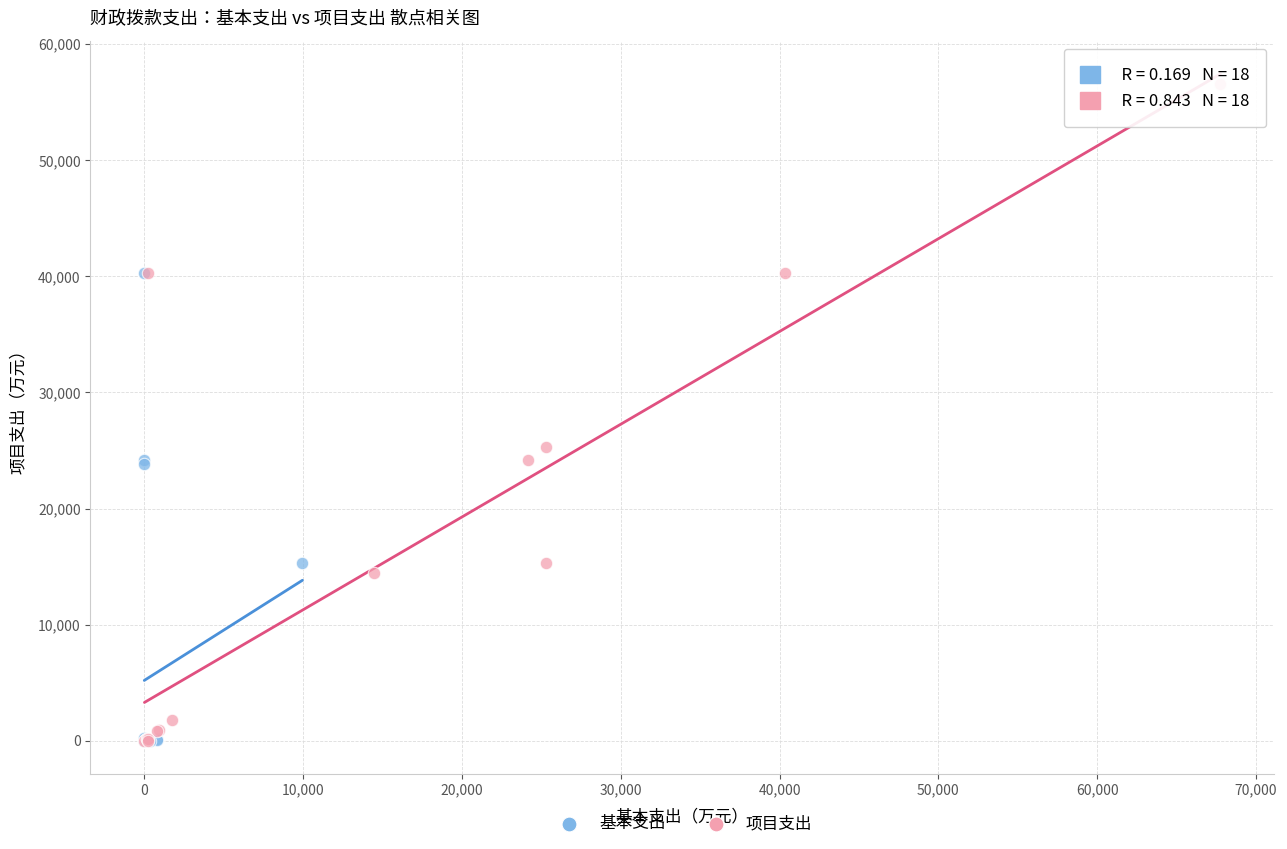

Which series reaches the maximum Y coordinate?

项目支出